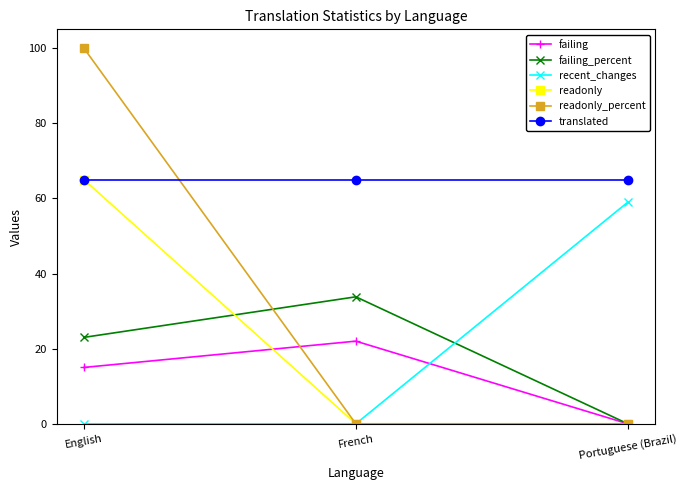

Between English and Portuguese (Brazil), which series saw the biggest shift?

readonly_percent